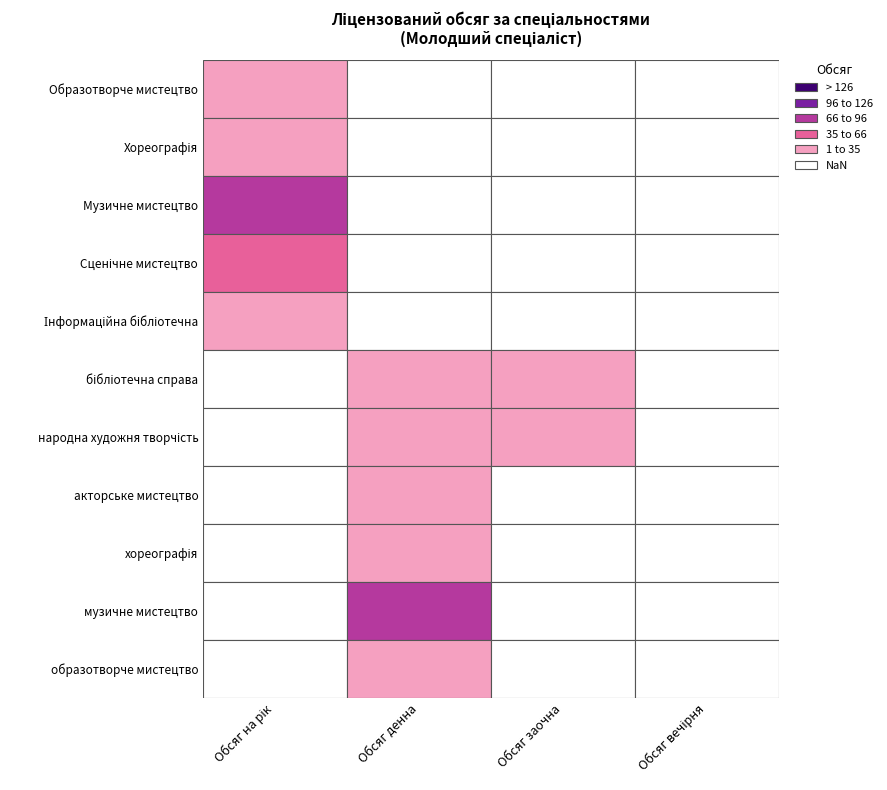

What is the average value of the Музичне мистецтво series?

22